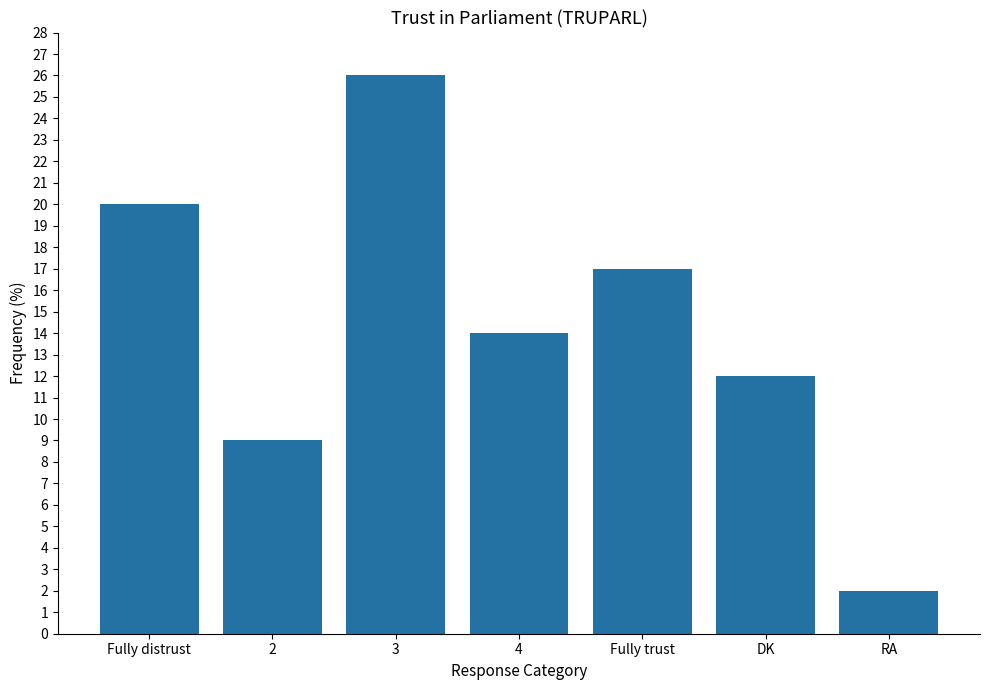

Are the bars horizontal?

No